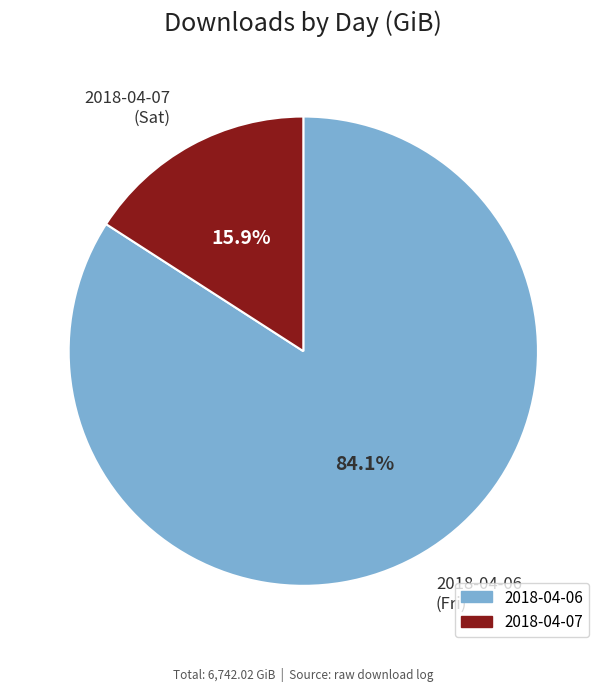

Is the sum of 2018-04-06 and 2018-04-07 greater than half?

Yes